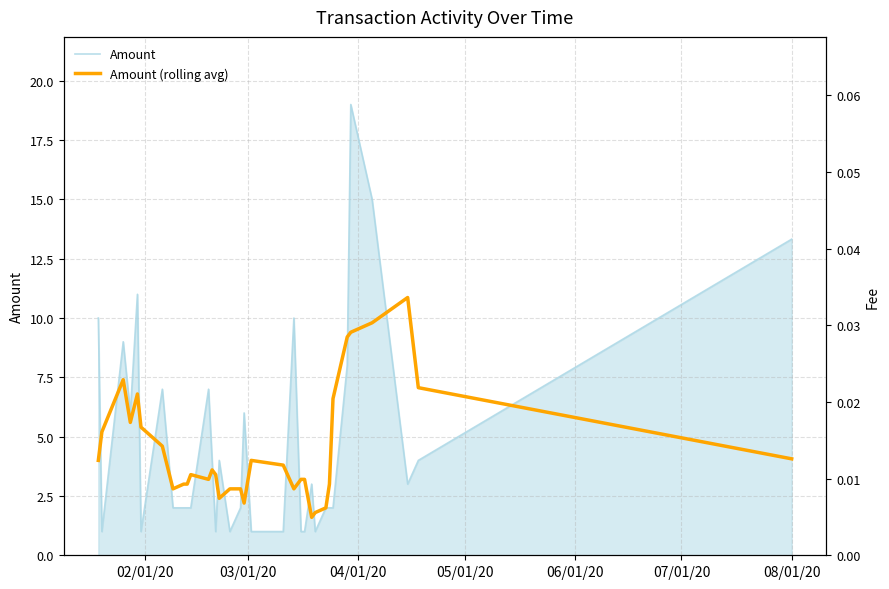

True or false: Fee and Amount cross at least once.

False